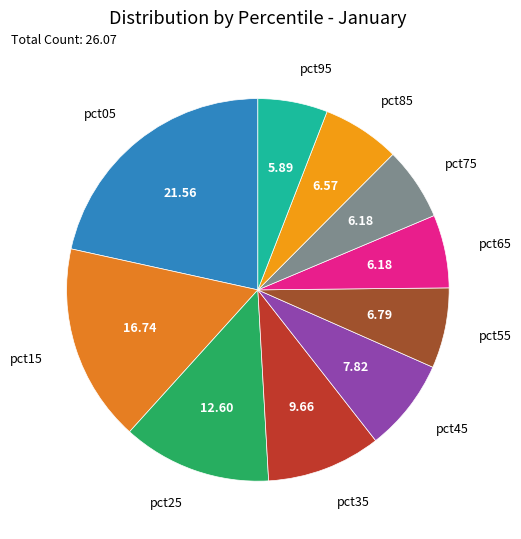

How many slices are in this pie chart?

10